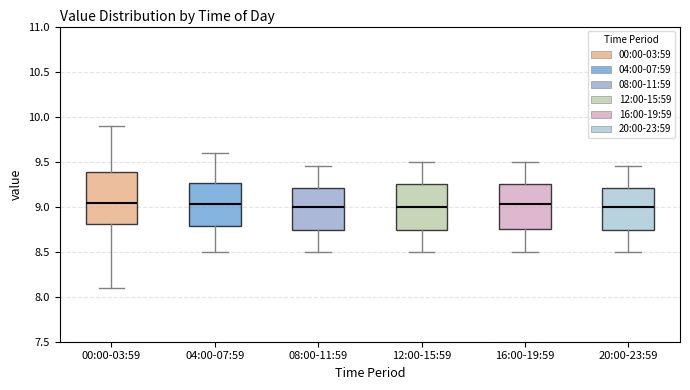

Where does the lower whisker of the box for 16:00-19:59 end on the y-axis? The values are not printed on the chart, so give them approximately, as read against the axis.

8.50